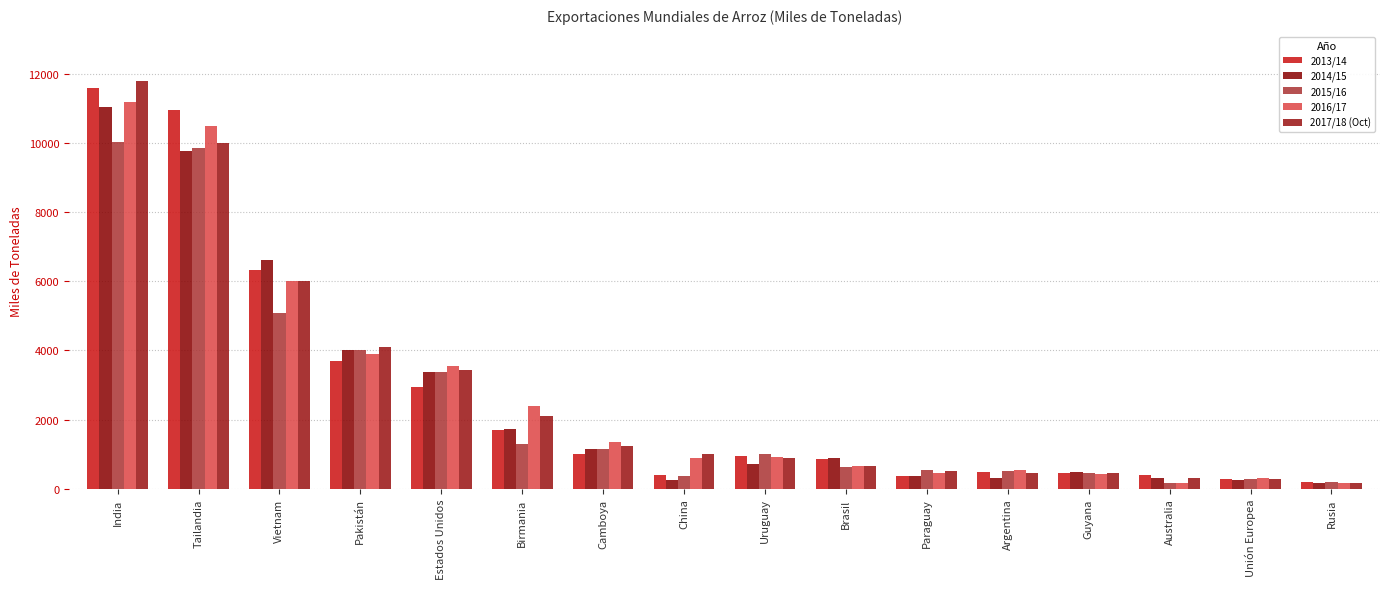

What are all the series names shown in the legend?

2013/14, 2014/15, 2015/16, 2016/17, 2017/18 (Oct)